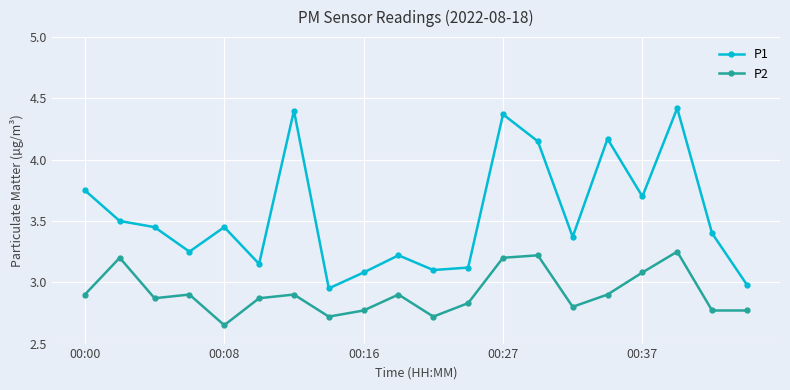

How many interior local peaks does the P2 series have?

6